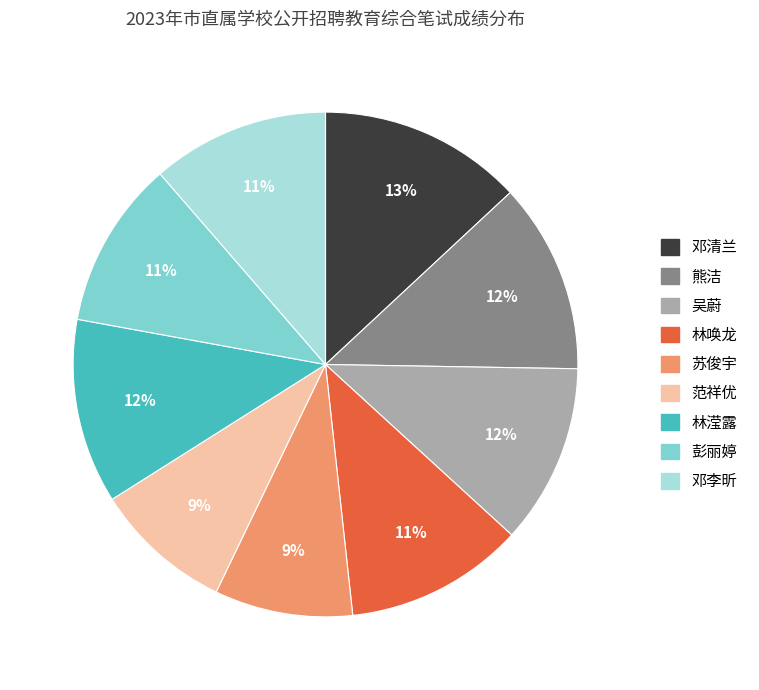

To the nearest percent, what portion does 范祥优 represent?

9%